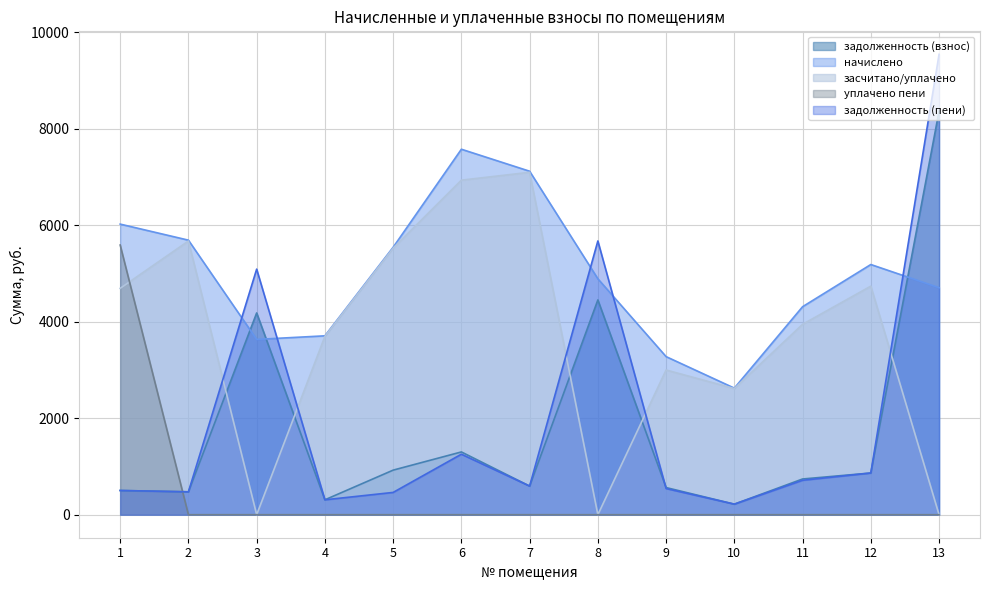

List the series in order of their peak value, highest first.

задолженность (пени), задолженность (взнос), начислено, засчитано/уплачено, уплачено пени